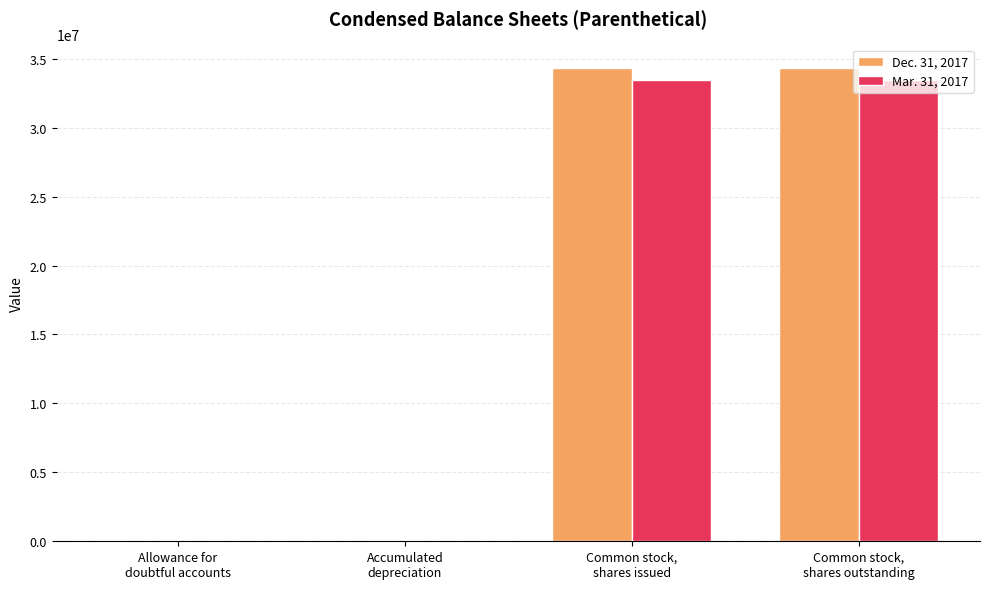

Which series has the largest total across all categories?

Dec. 31, 2017